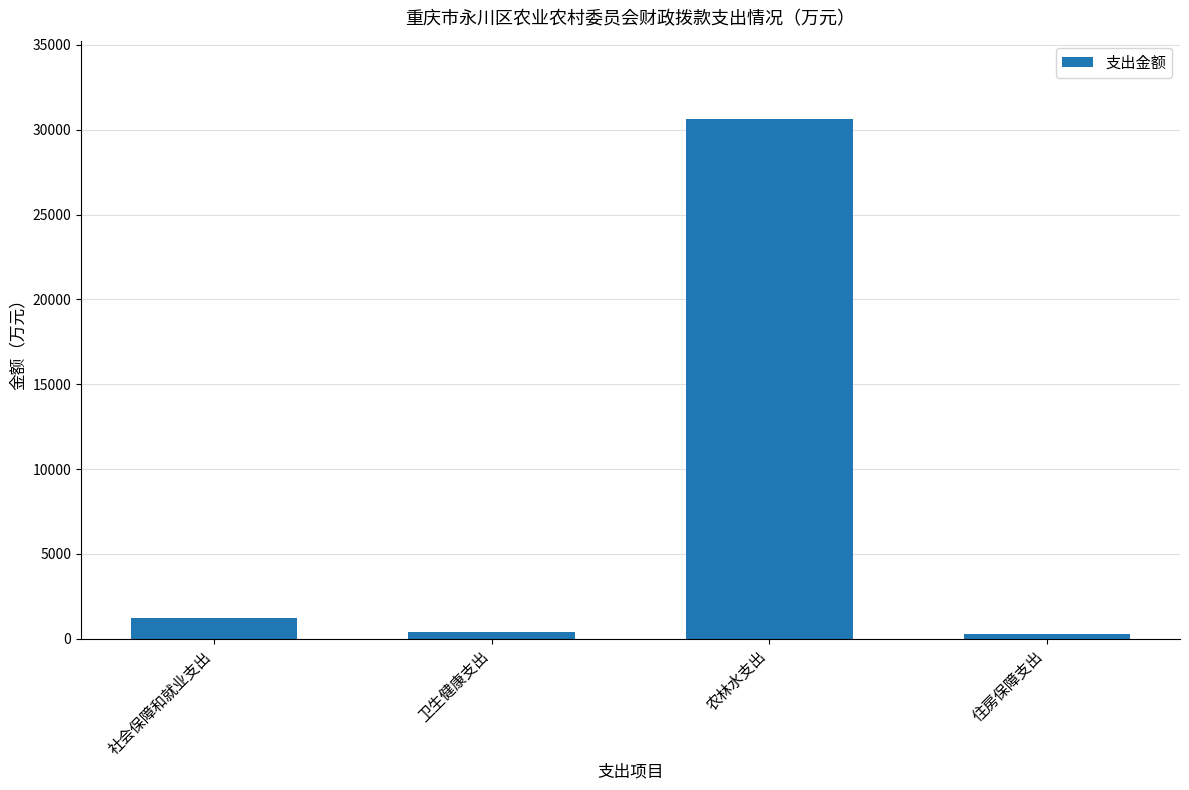

What is the difference between the maximum and minimum values?

30391.9